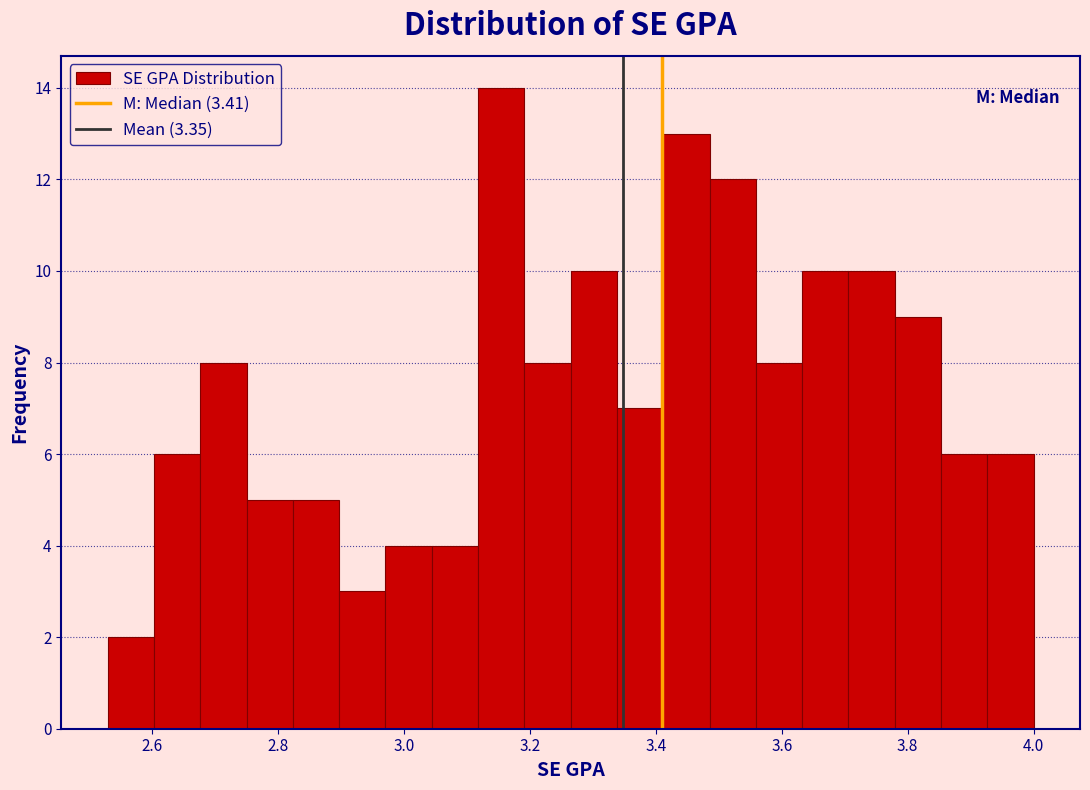

Around what value on the x-axis is the tallest bar? Give the approximate position of its centre, as read against the axis.

3.16